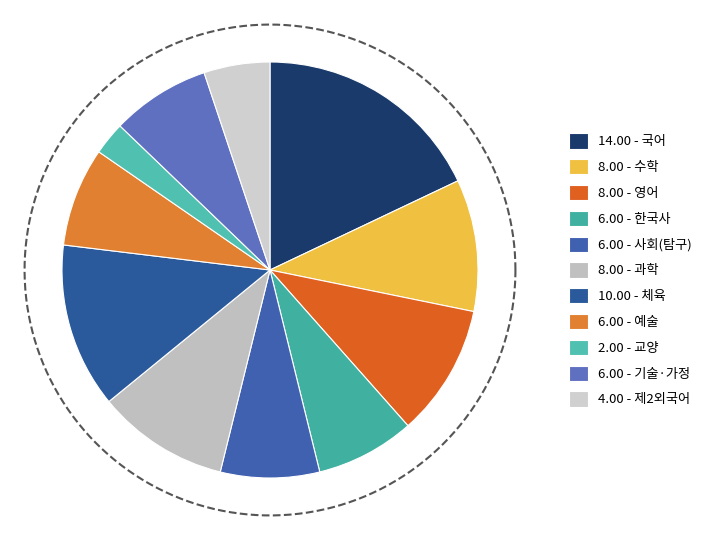

Approximately how many times larger is the value at 국어 compared to 과학?

1.8